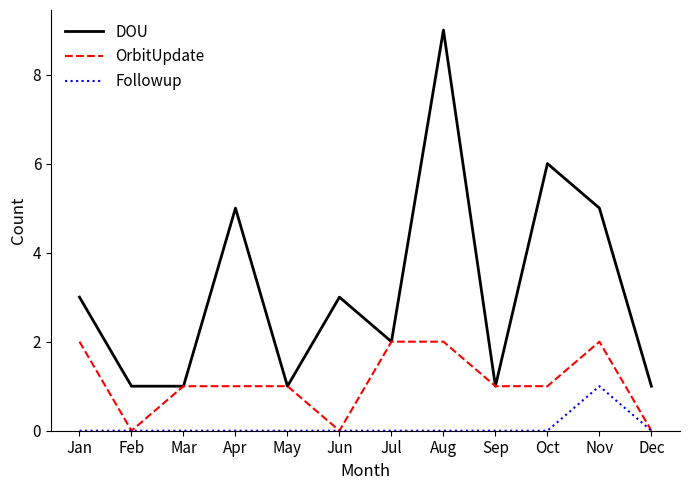

Rank the series by their average value, from lowest to highest.

Followup, OrbitUpdate, DOU